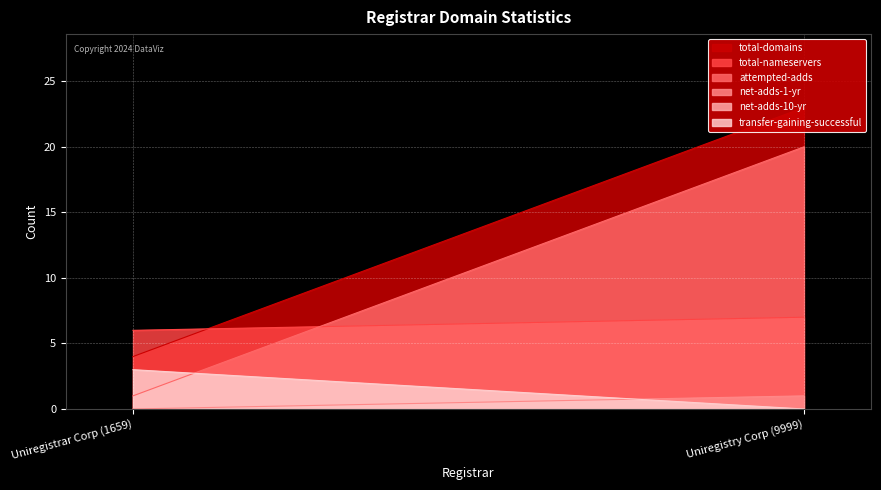

At which label does total-nameservers reach its minimum?

Uniregistrar Corp (1659)